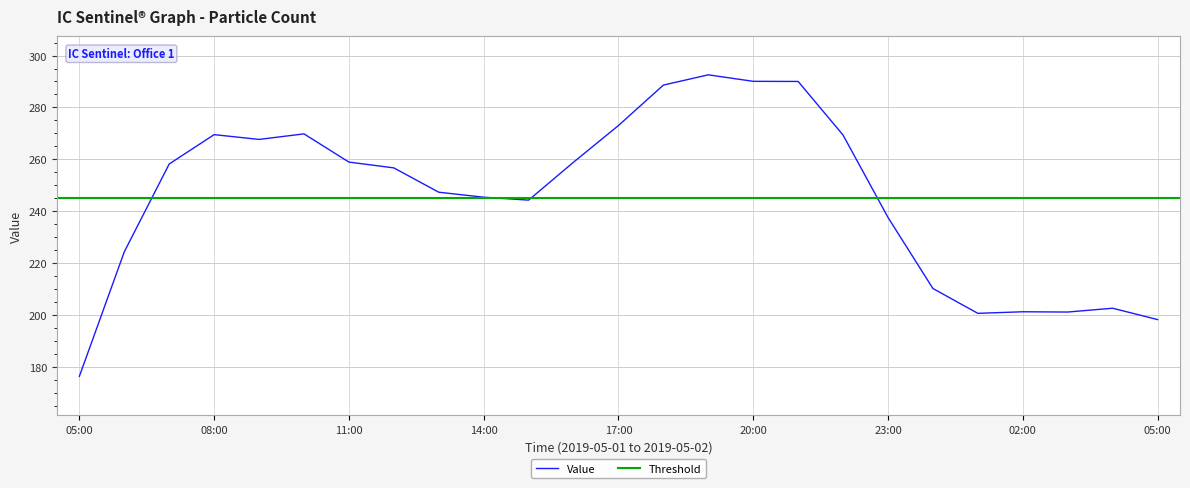

At which label is the value closest to 234?

23:00